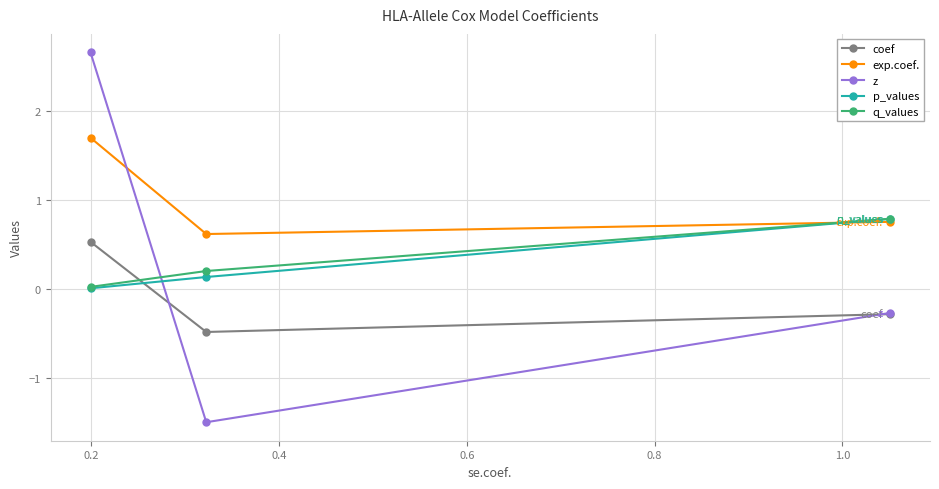

What are all the series names shown in the legend?

coef, exp.coef., z, p_values, q_values